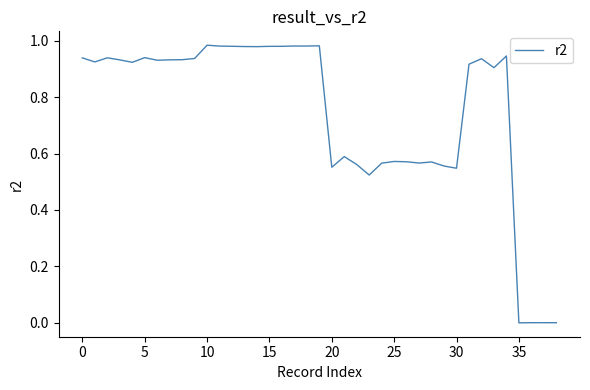

Does the chart have visible grid lines?

No